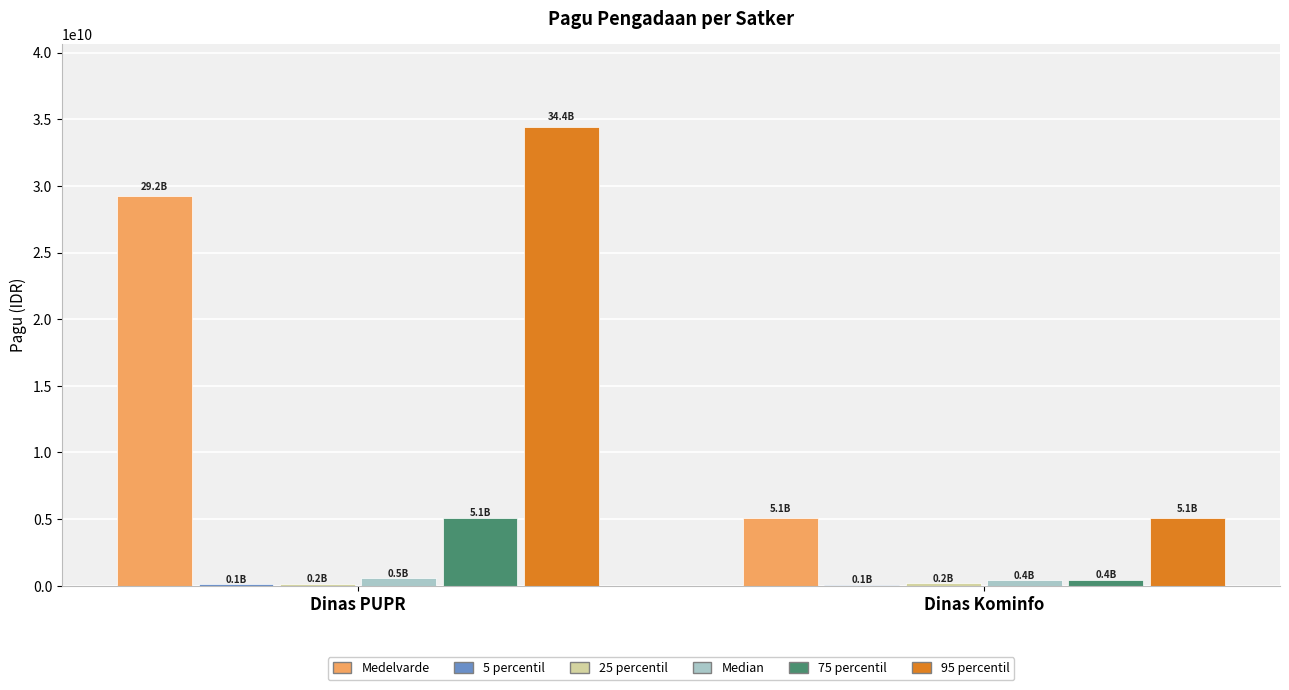

The value of Medelvarde at Dinas Kominfo is 5078314800. True or false?

True